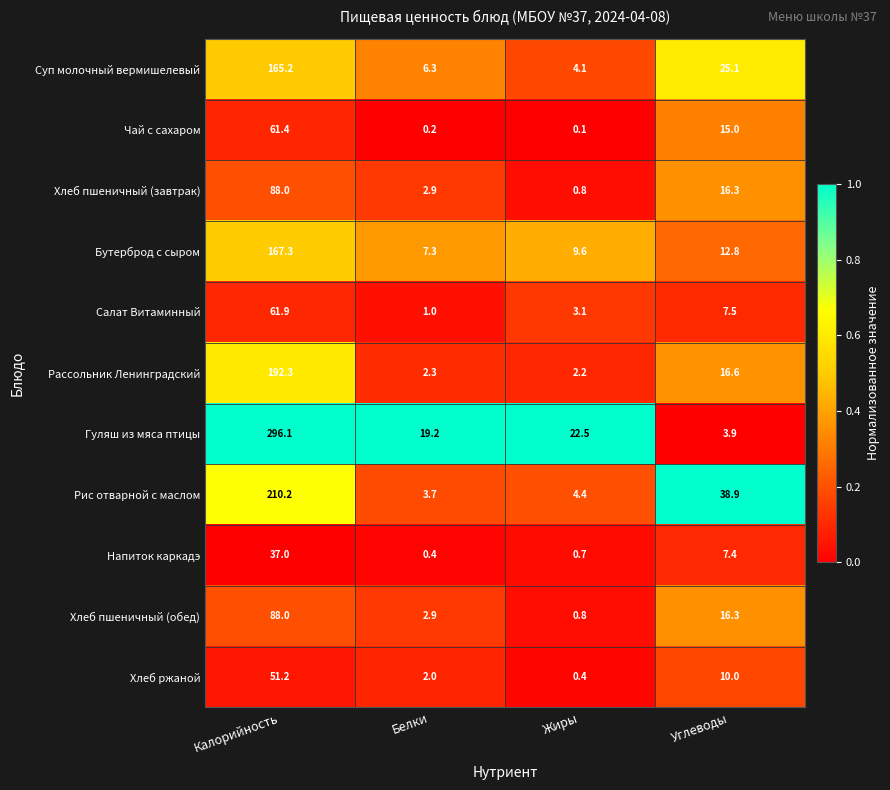

Which series has the widest spread of values?

Гуляш из мяса птицы